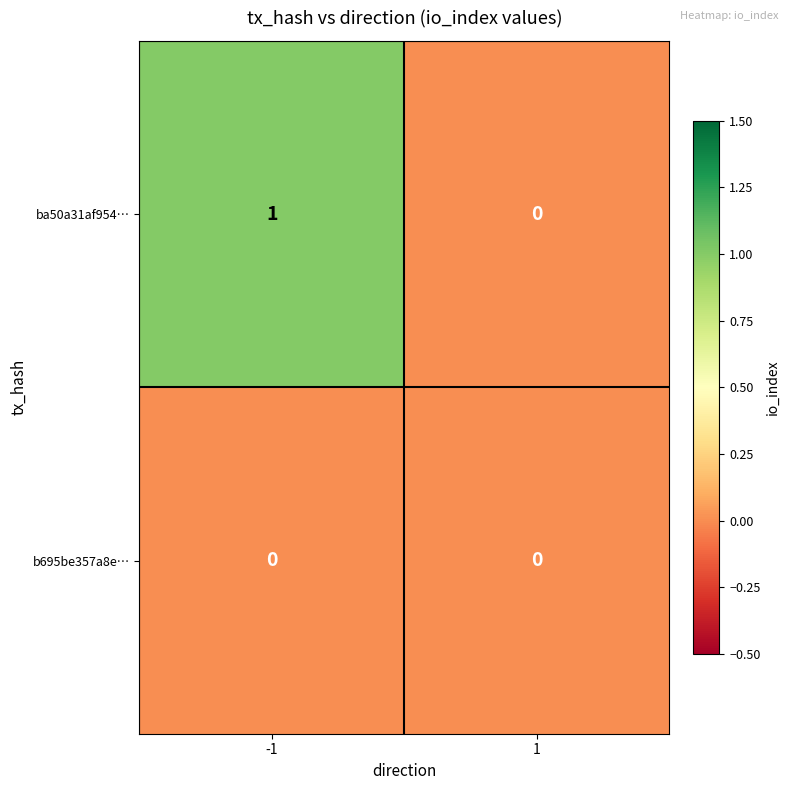

Which series has the largest total across all categories?

ba50a31af954…